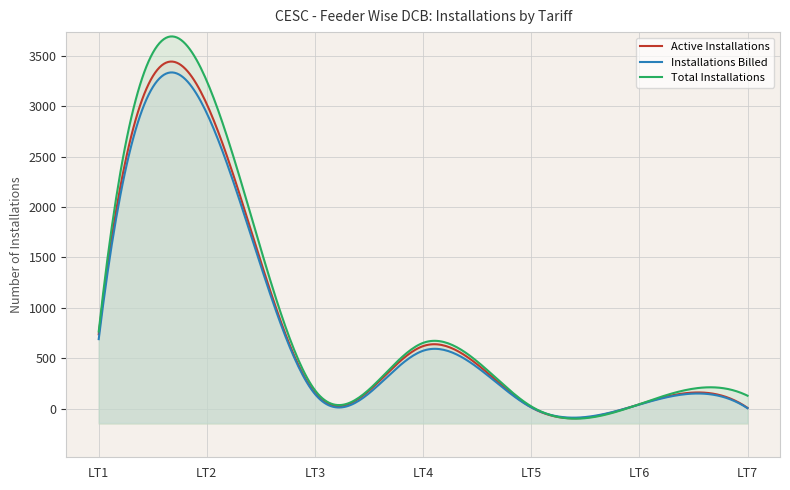

What is the sum of the Installations Billed values at LT6 and LT5?

53